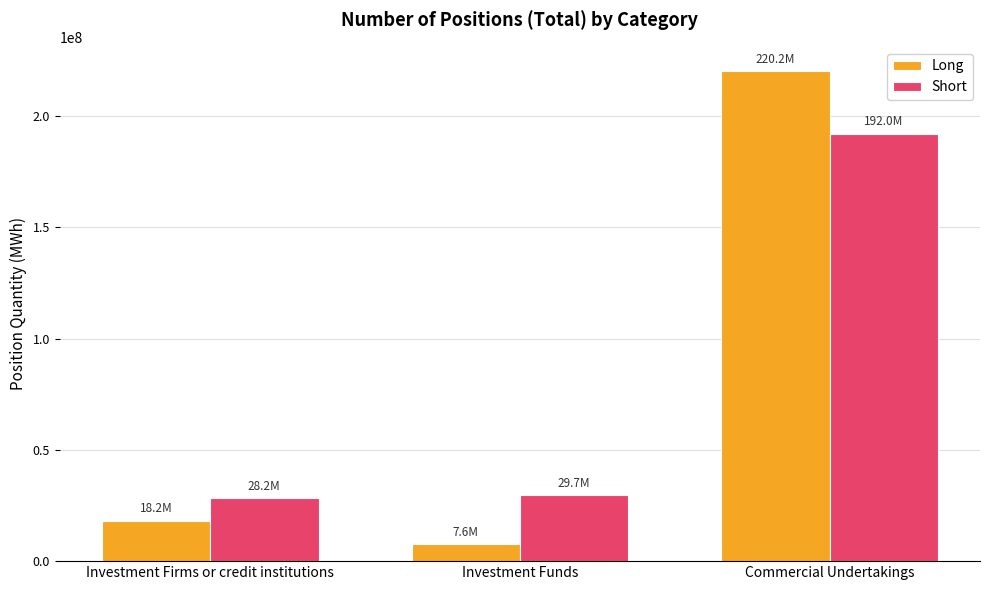

How many data points in Long are less than 18193255?

1